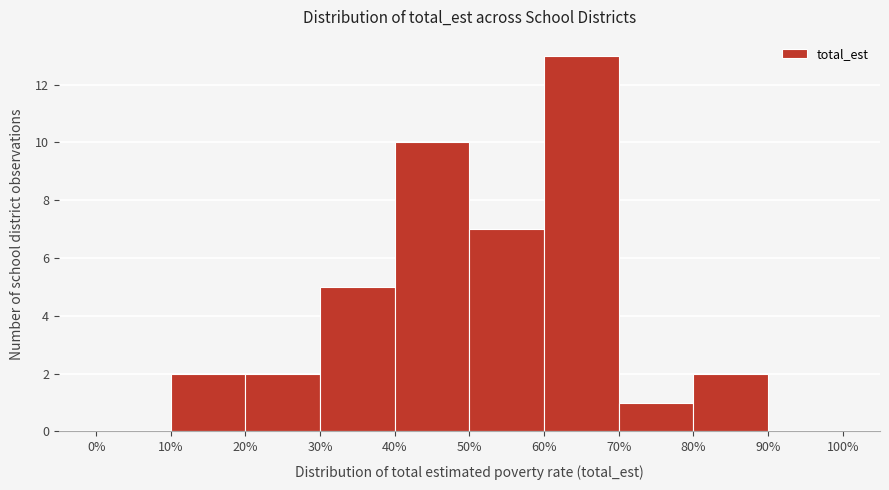

Reading left to right, transcribe this chart: for each bar, give the range it covers on the x-axis and its height. The values are not printed on the chart, so give them approximately, as read against the axis.

0% to 10%: 0
10% to 20%: 2
20% to 30%: 2
30% to 40%: 5
40% to 50%: 10
50% to 60%: 7
60% to 70%: 13
70% to 80%: 1
80% to 90%: 2
90% to 100%: 0